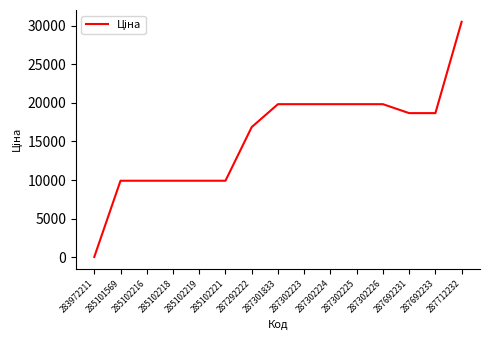

True or false: the data shows 16003.4 at 285102216.

False